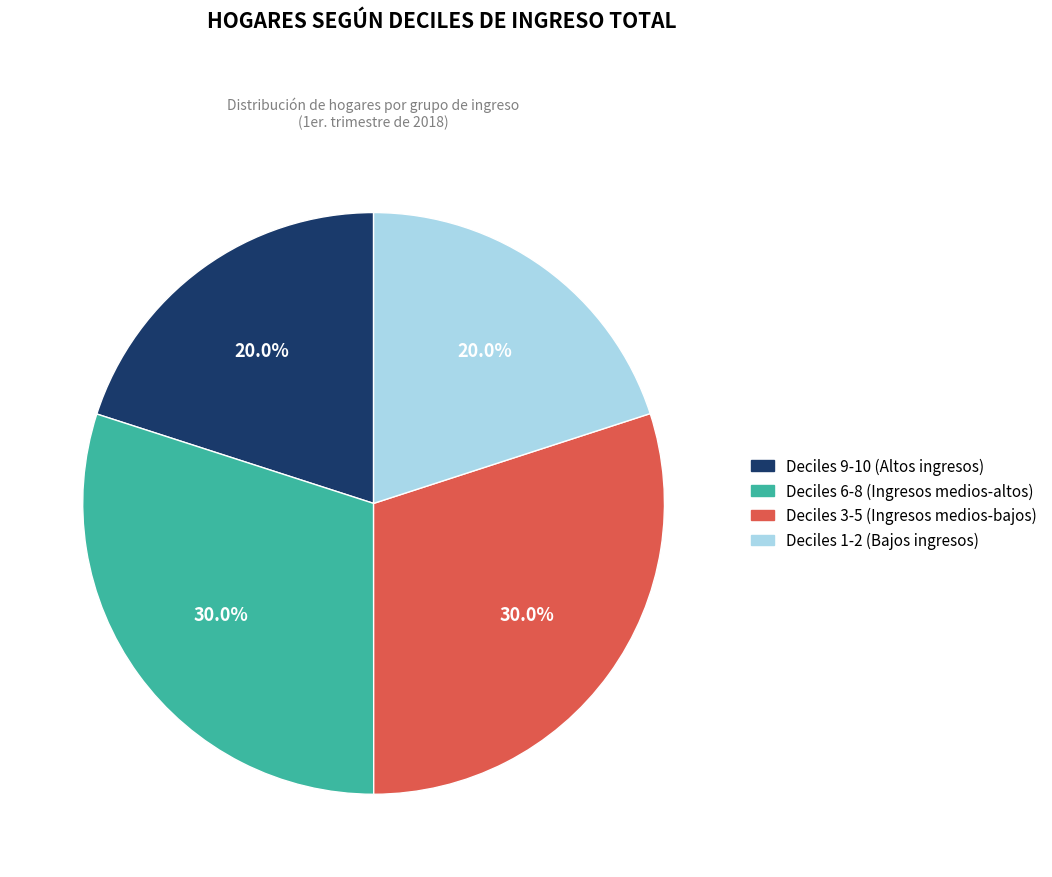

Is there any slice that represents more than half of the pie?

No